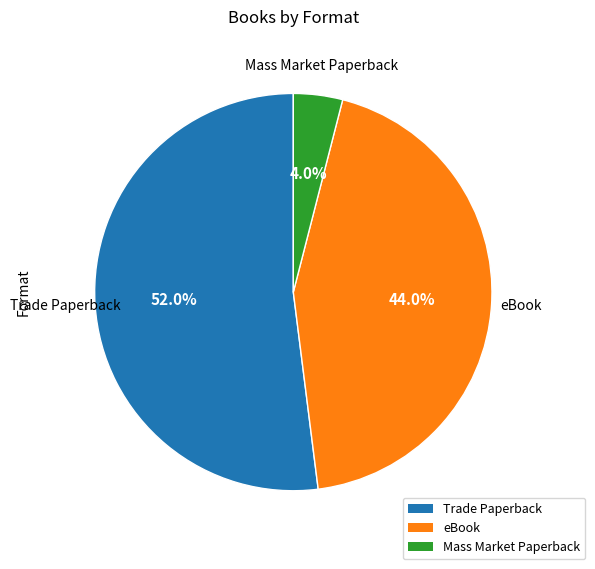

How many slices are in this pie chart?

3